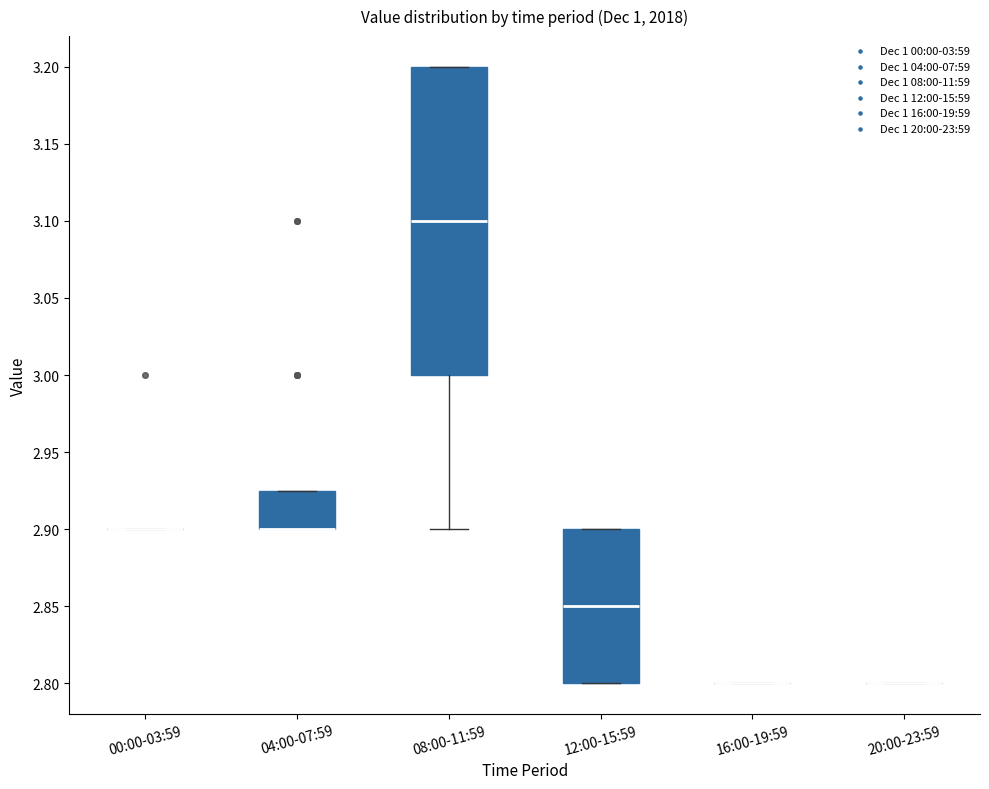

Reading left to right, transcribe this box plot: for each box, give where its median line is, the range the box spans, and where its two whiskers end, as read against the y-axis. The values are not printed on the chart, so give them approximately, as read against the axis.

00:00-03:59: box collapsed to a line at 2.900, whiskers 2.900 to 2.900
04:00-07:59: median 2.900 (drawn on the box's lower edge), box 2.900 to 2.925, whiskers 2.900 to 2.925
08:00-11:59: median 3.100, box 3.000 to 3.200, whiskers 2.900 to 3.200
12:00-15:59: median 2.850, box 2.800 to 2.900, whiskers 2.800 to 2.900
16:00-19:59: box collapsed to a line at 2.800, whiskers 2.800 to 2.800
20:00-23:59: box collapsed to a line at 2.800, whiskers 2.800 to 2.800